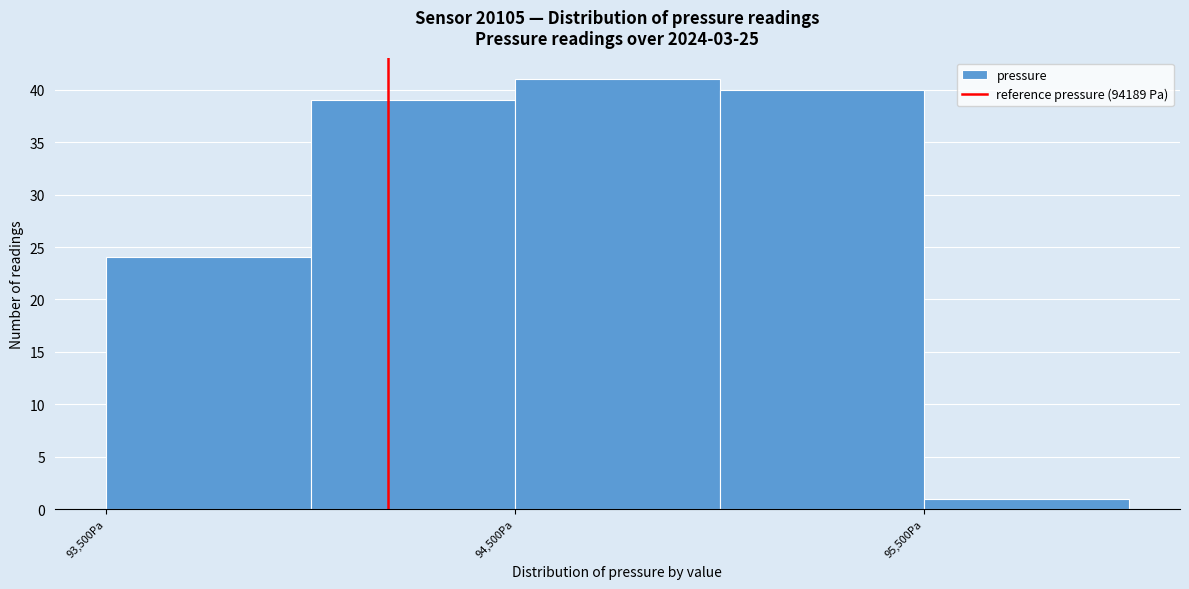

What is the height of the bar covering 95000 to 95500 on the x-axis? The values are not printed on the chart, so give them approximately, as read against the axis.

40